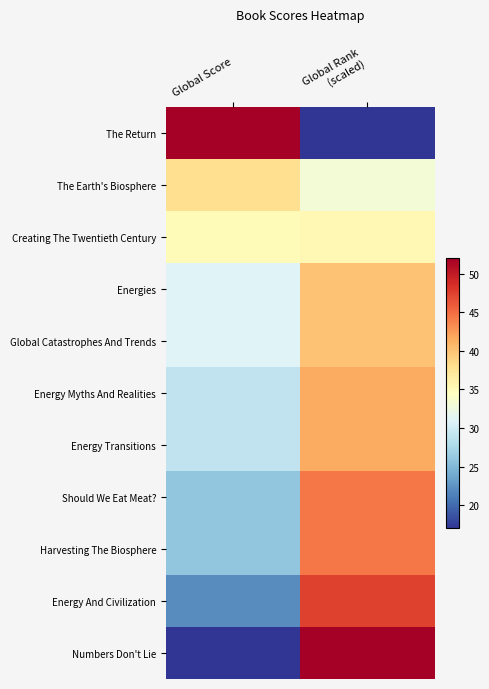

Between Global Score and Global Rank
(scaled), which is larger?

Global Score